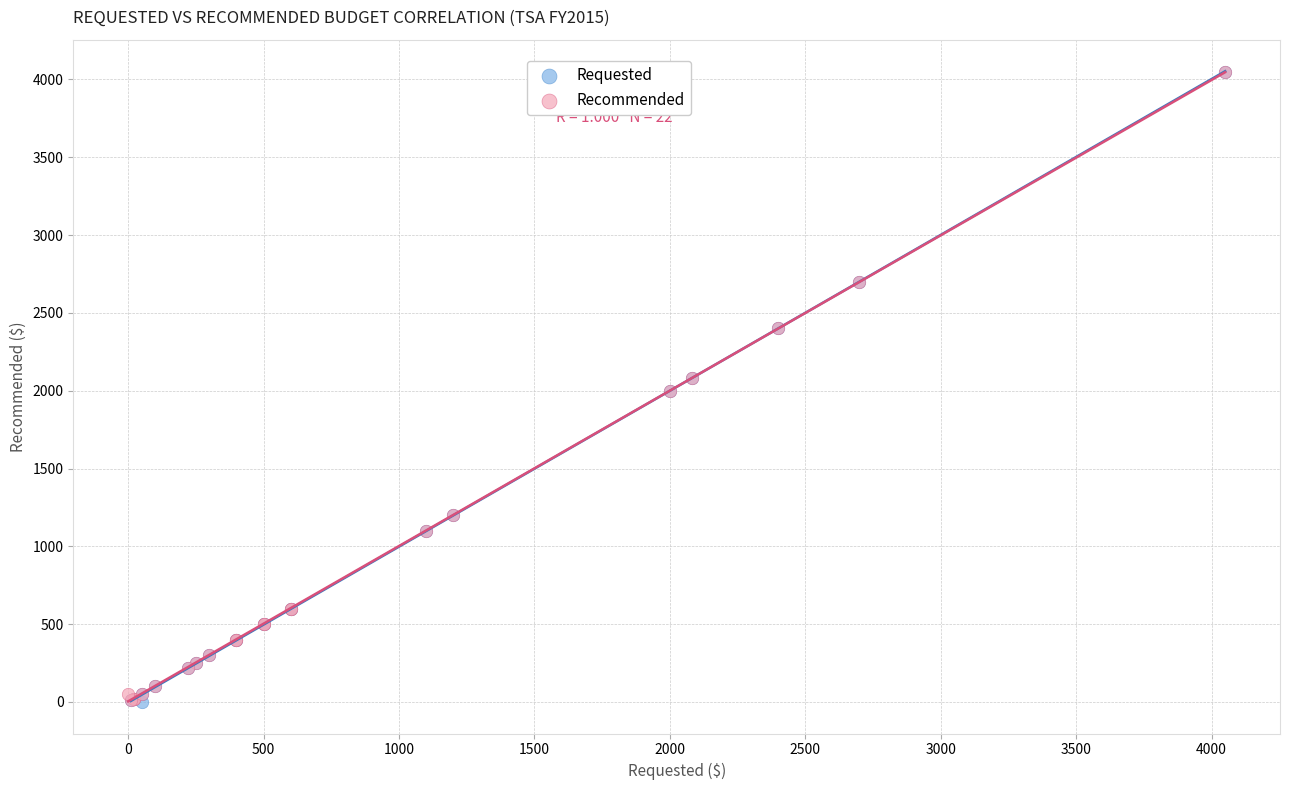

Which series has the widest spread of Y values?

Requested